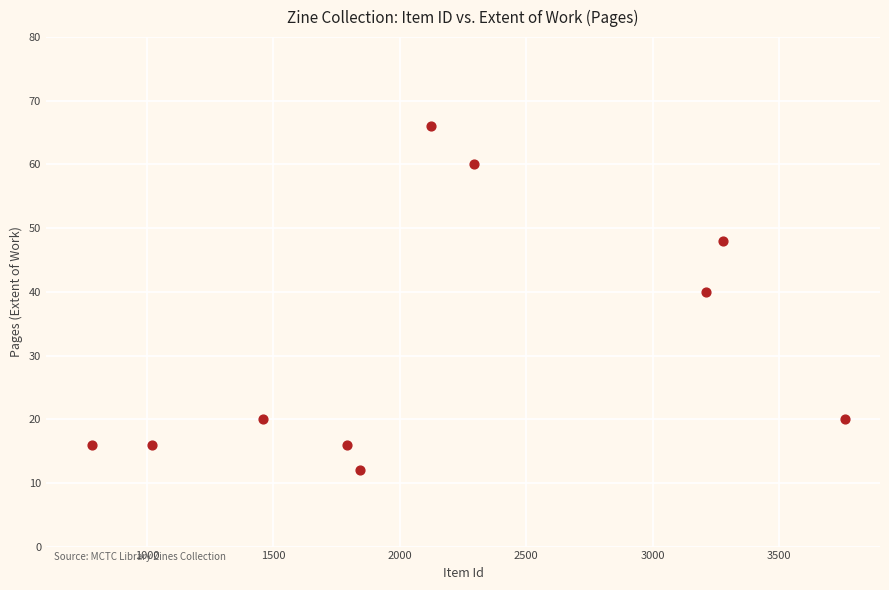

What Y value in the scatter plot is closest to 39?

40